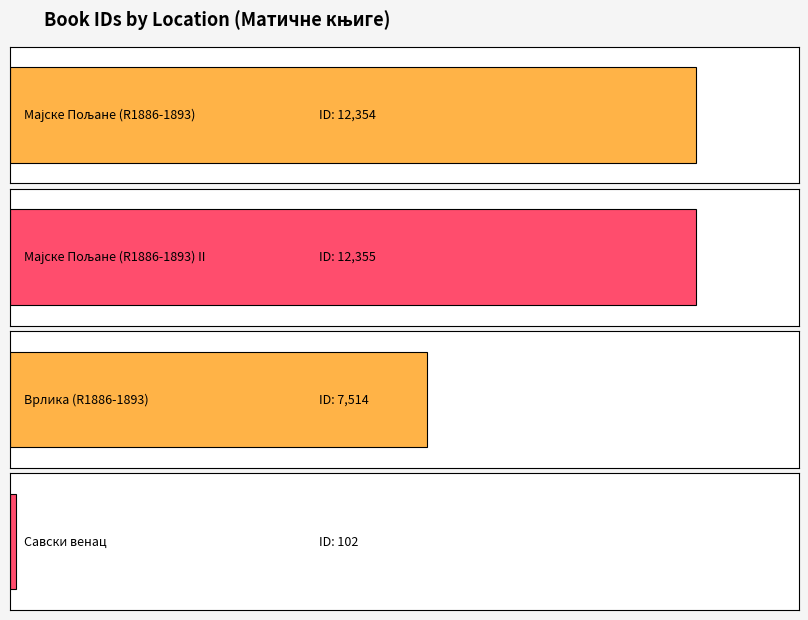

What is the sum of all values?

32325